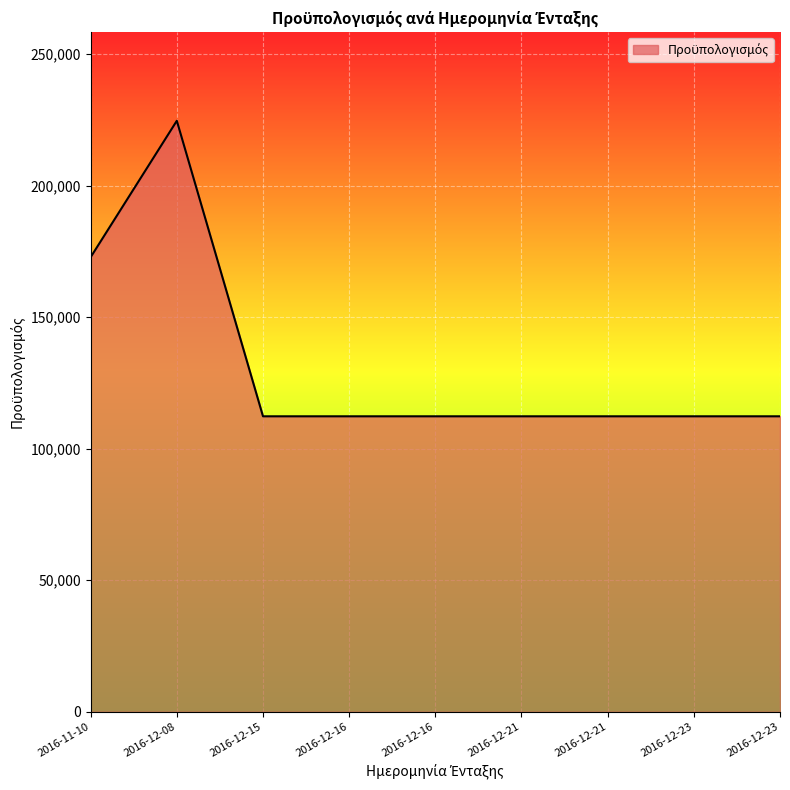

Does the chart display data point markers on the line(s)?

No